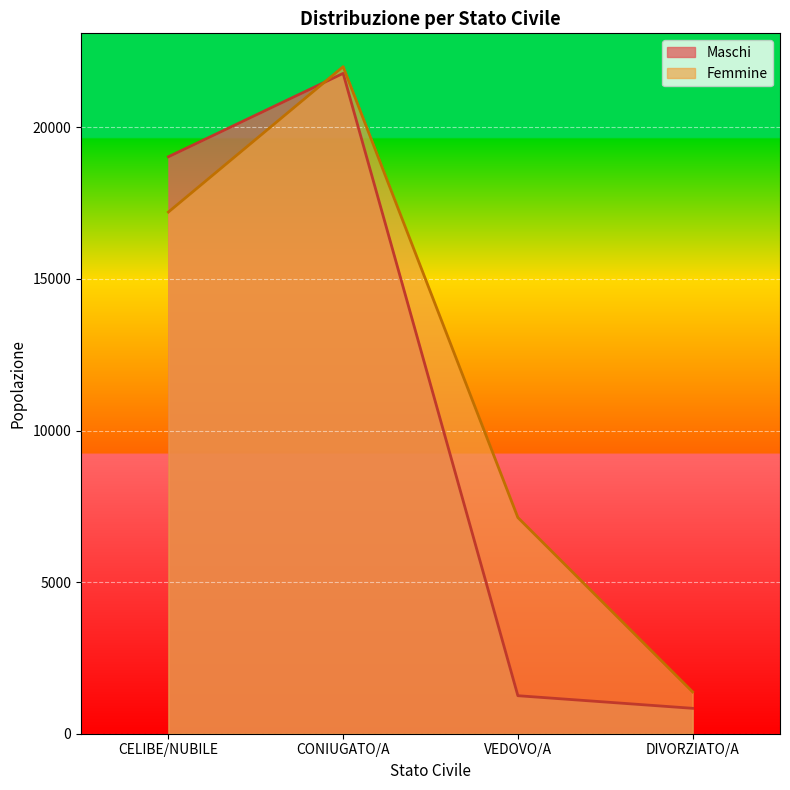

List the series in order of their overall mean, lowest first.

Maschi, Femmine